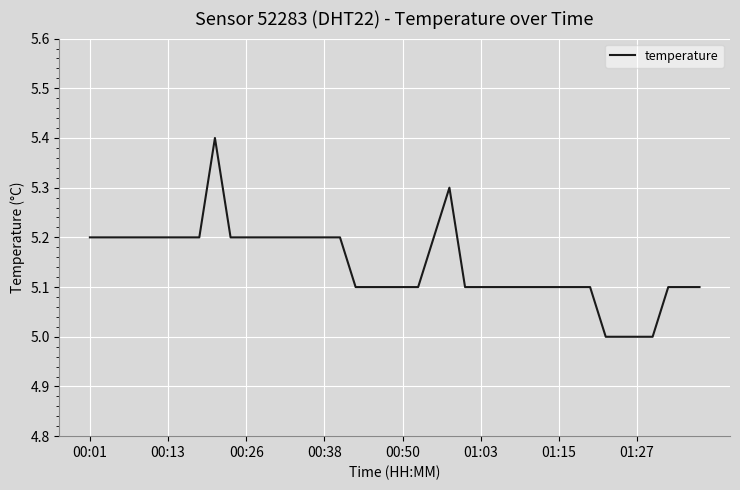

What is the difference between the maximum and minimum values?

0.4